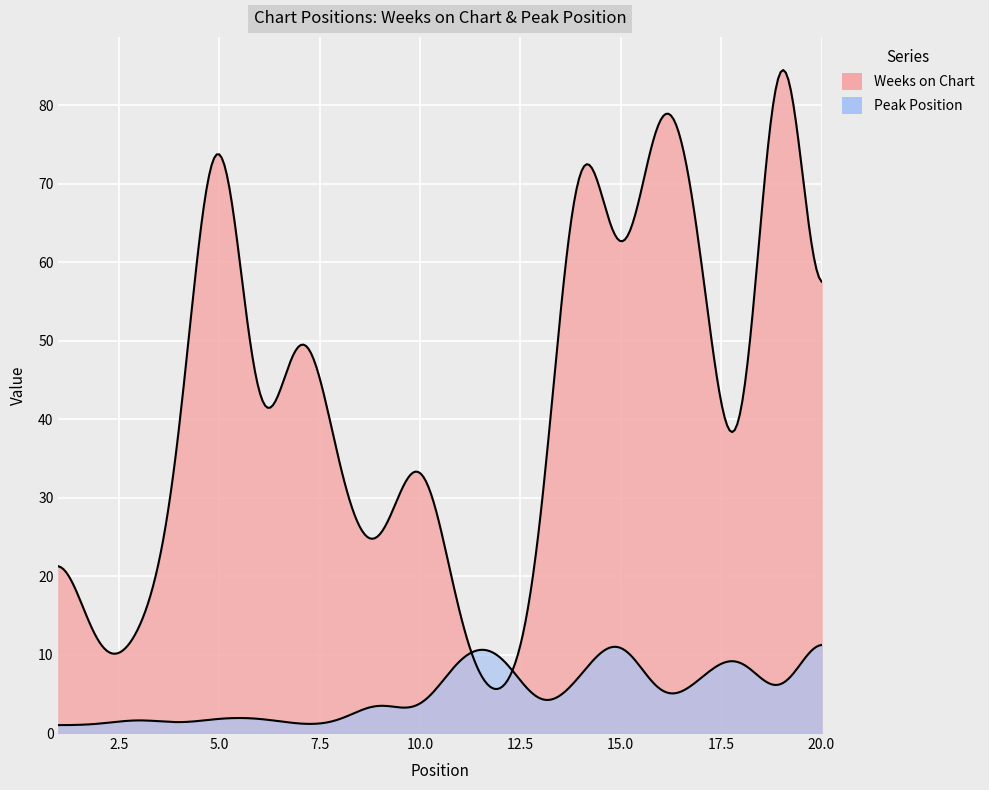

True or false: Peak Position has a value of 0 at 13.

False